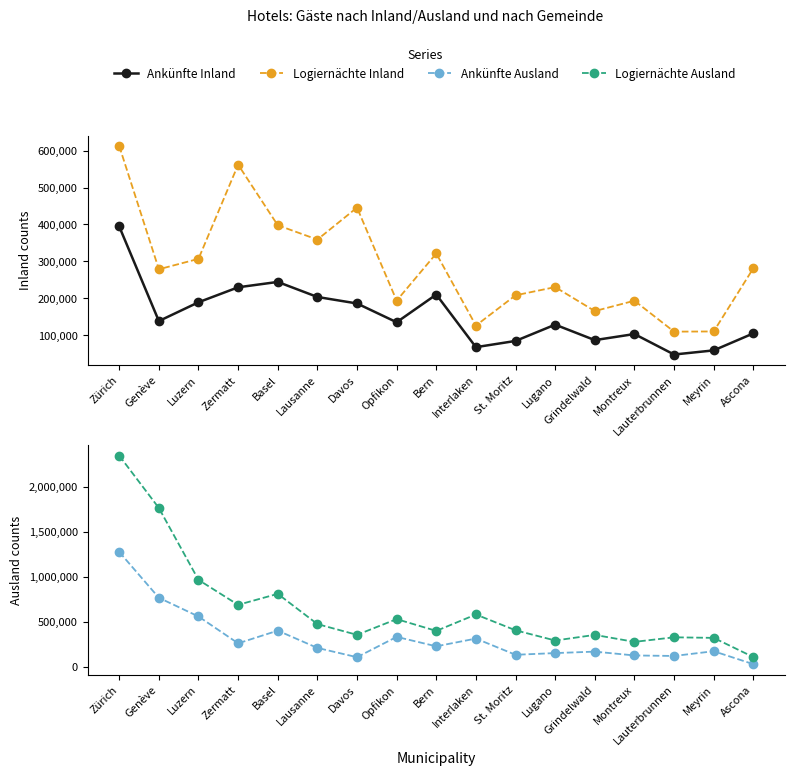

True or false: Logiernächte Ausland and Logiernächte Inland cross at least once.

True